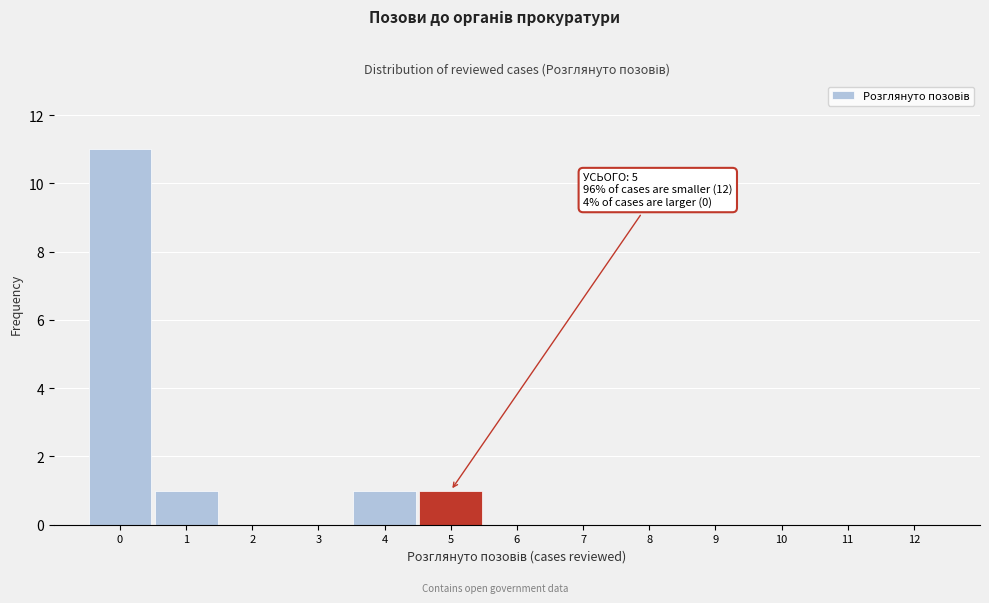

Which range on the x-axis has the tallest bar?

-0.5 to 0.5